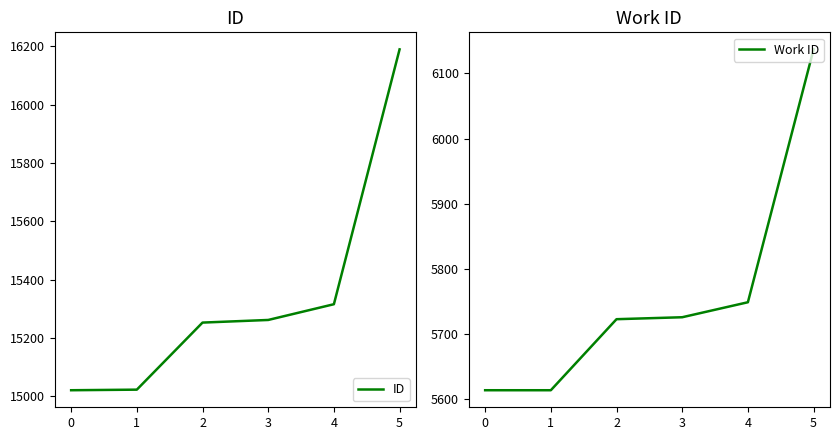

What is the difference between the highest and lowest values at 2?

9530